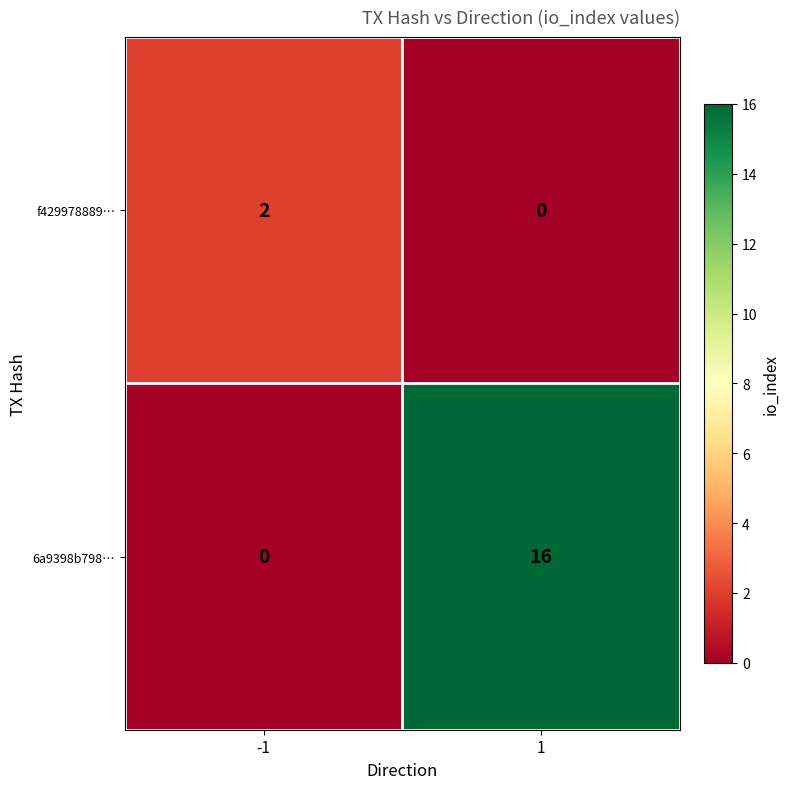

What is the average value of the 6a9398b798… series?

8